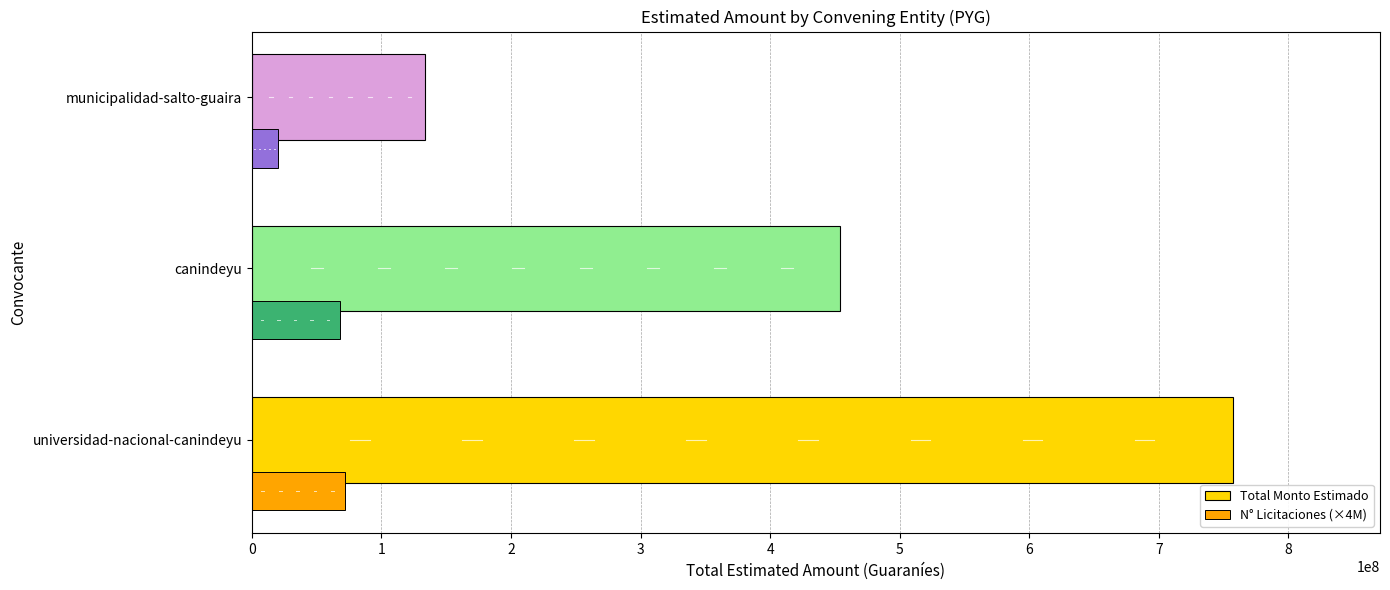

What is the difference between the Total Monto Estimado values at municipalidad-salto-guaira and universidad-nacional-canindeyu?

623606342